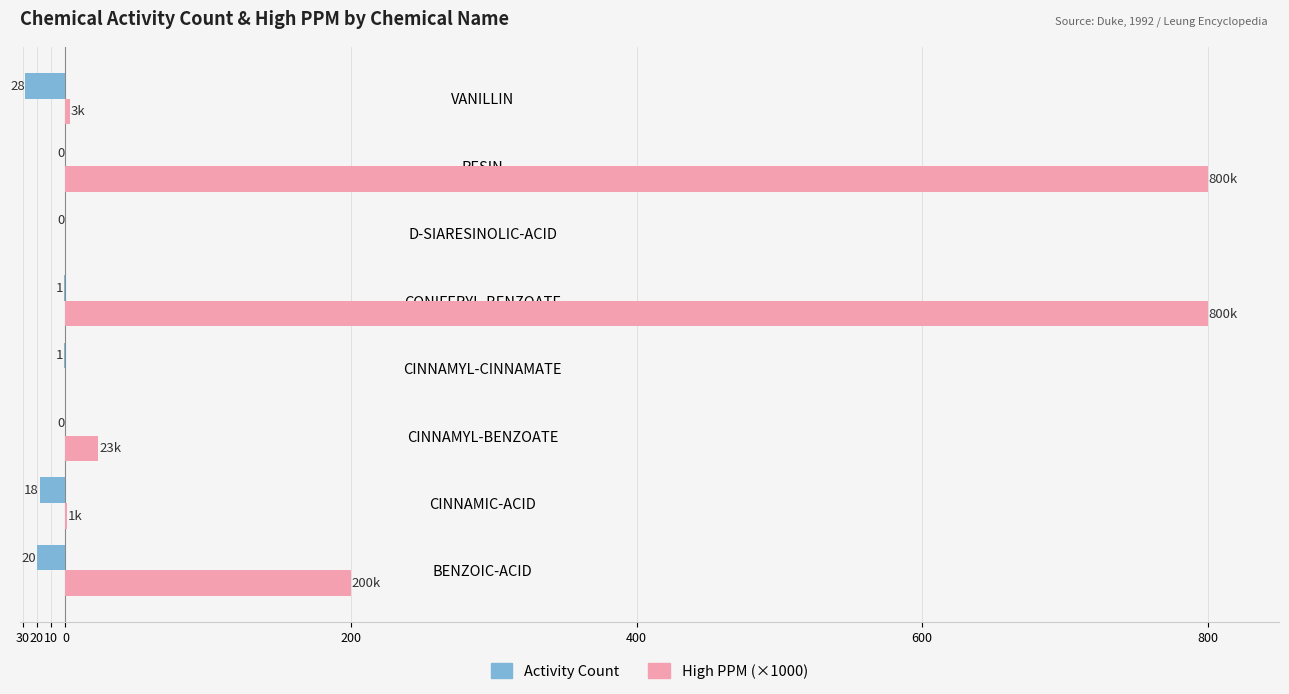

What are all the series names shown in the legend?

Activity Count, High PPM (×1000)